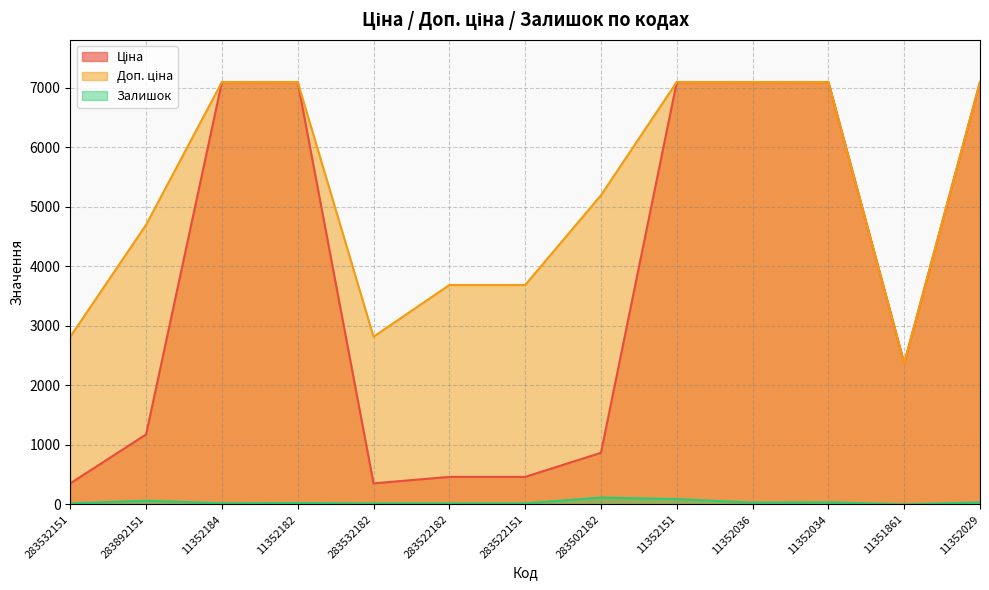

What is the difference between the maximum and minimum values in the Ціна series?

6746.5